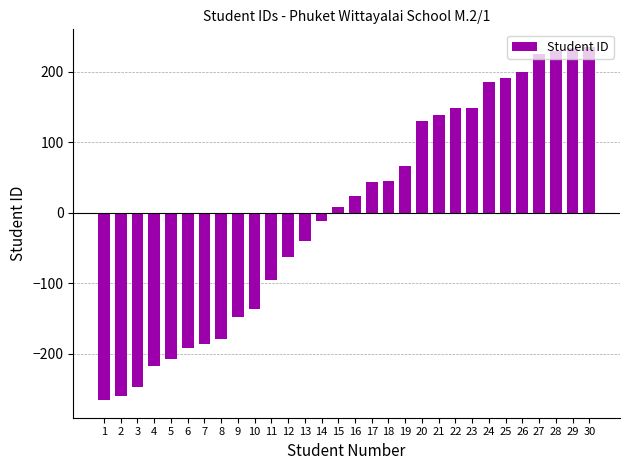

Is it true that the value at 3 is -358.7?

False